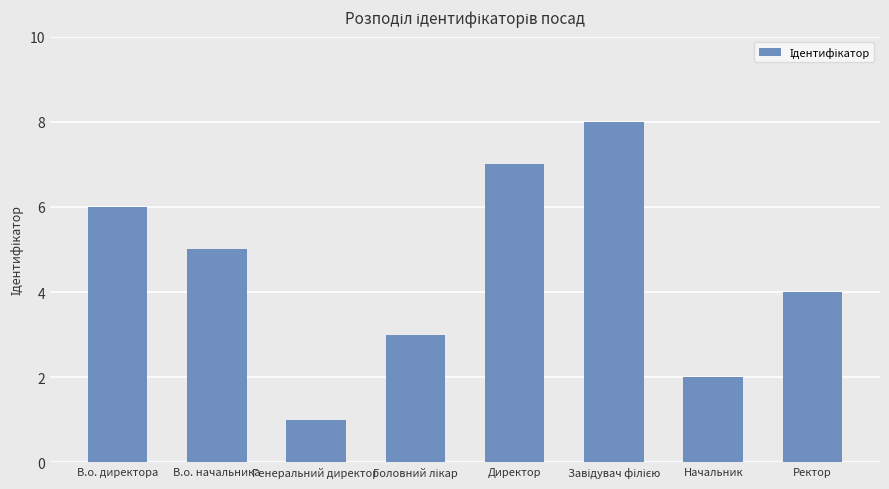

What is the value of the 7th bar from the left?

2